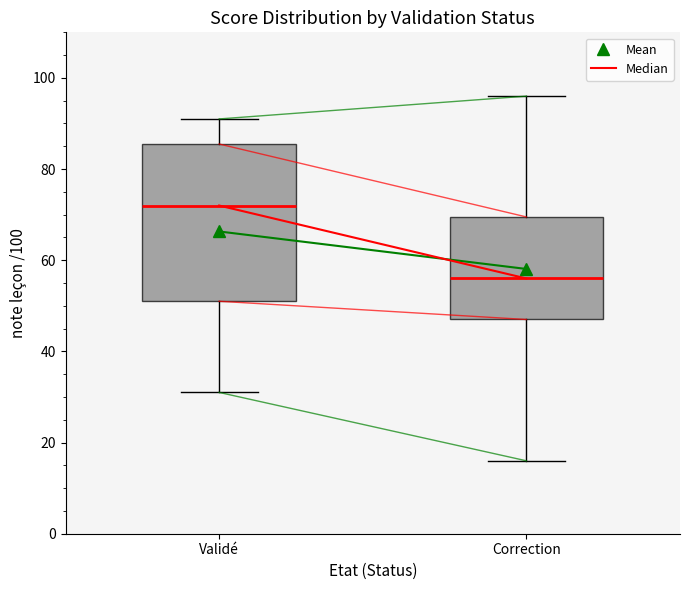

Reading left to right, read every box against the y-axis: the position of its median line, the range the box covers, and the ends of its whiskers. The values are not printed on the chart, so give them approximately, as read against the axis.

Validé: median 72, box 52 to 86, whiskers 32 to 92
Correction: median 56, box 48 to 70, whiskers 16 to 96